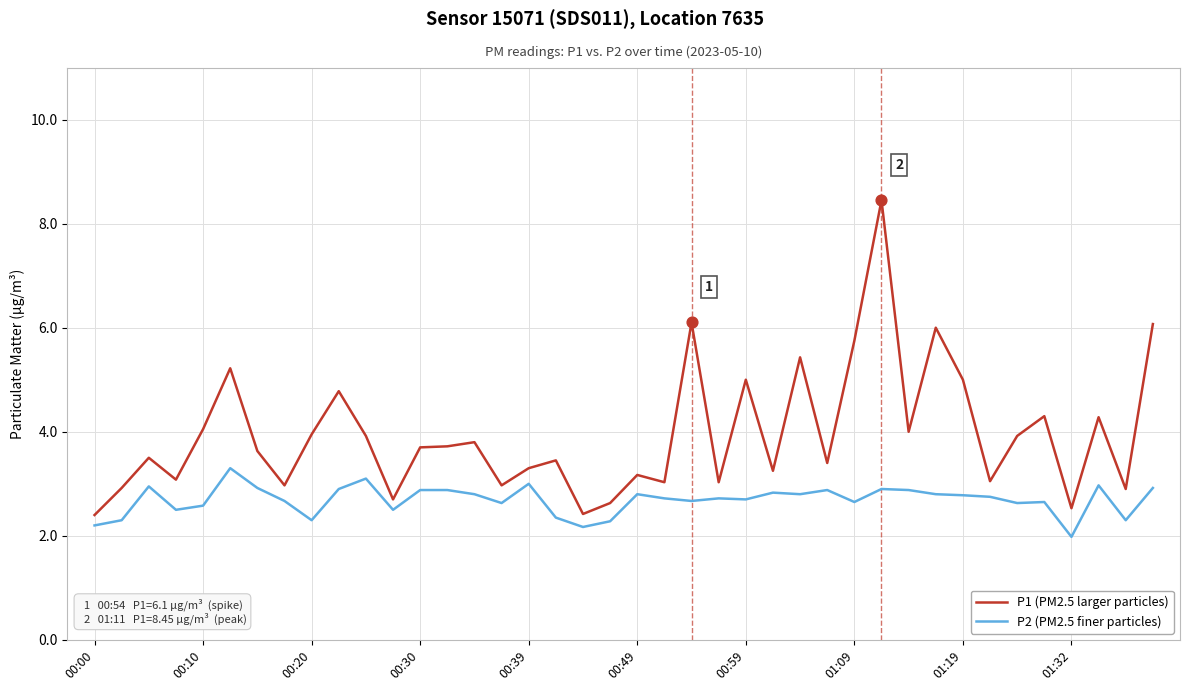

What are all the series names shown in the legend?

P1 (PM2.5 larger particles), P2 (PM2.5 finer particles)